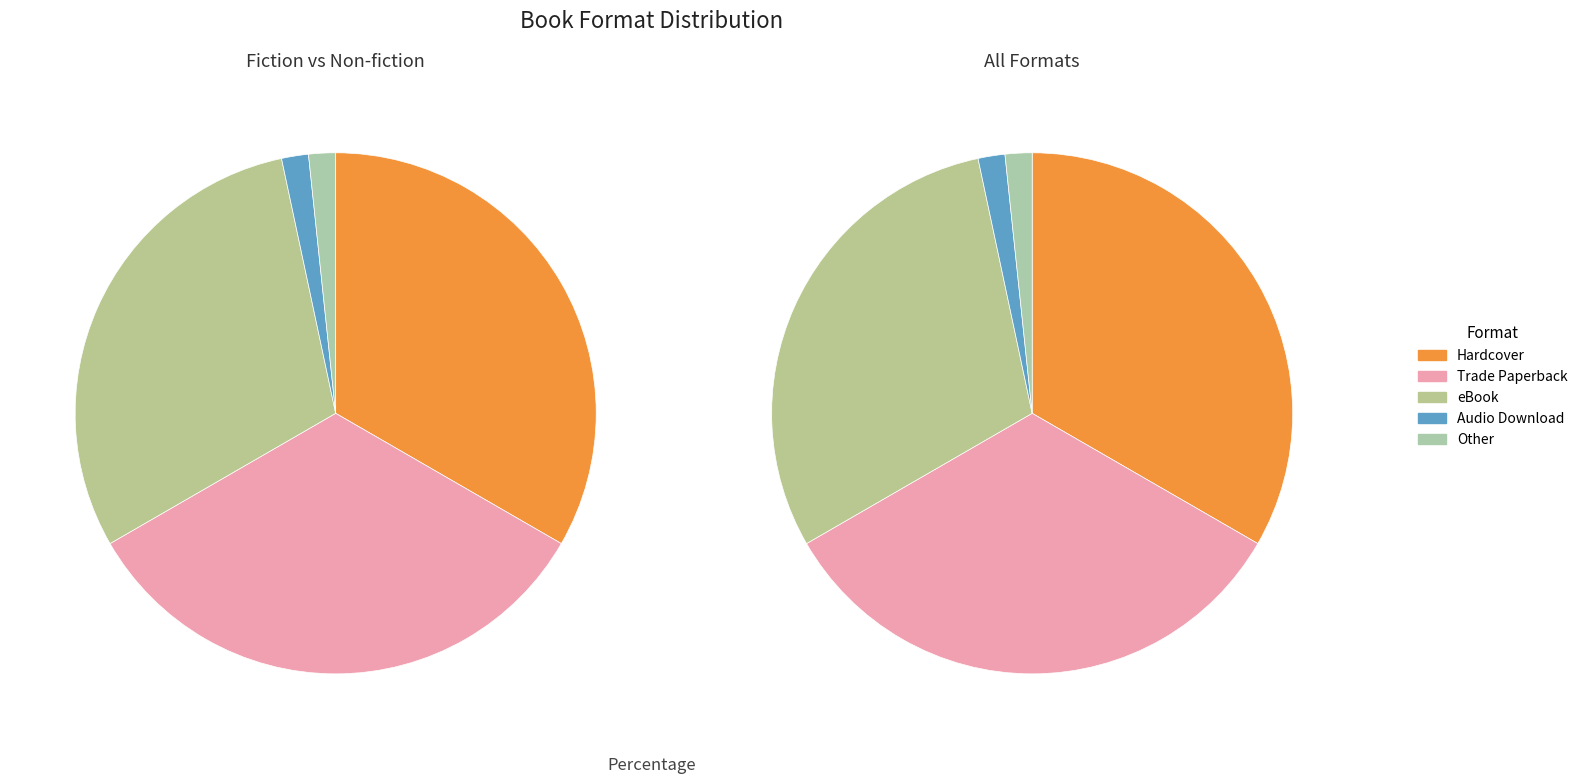

The eBook slice represents 36% of the pie. True or false?

False